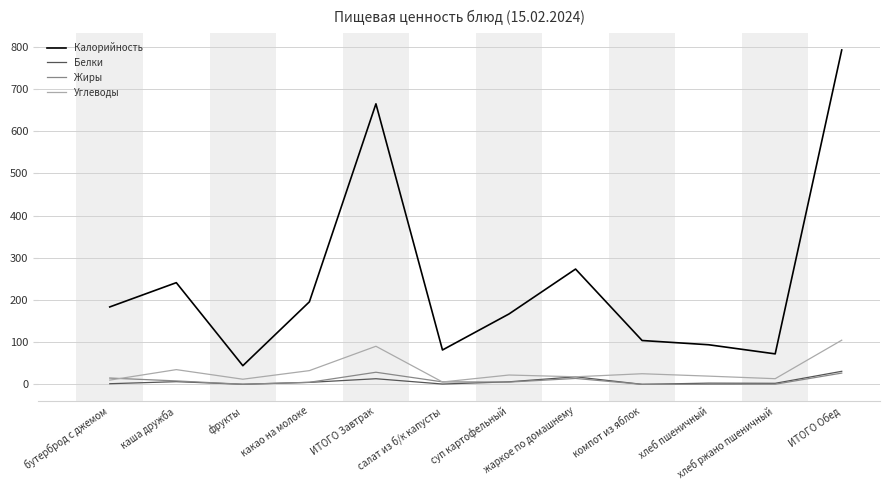

What is the highest value of the Калорийность series?

792.4